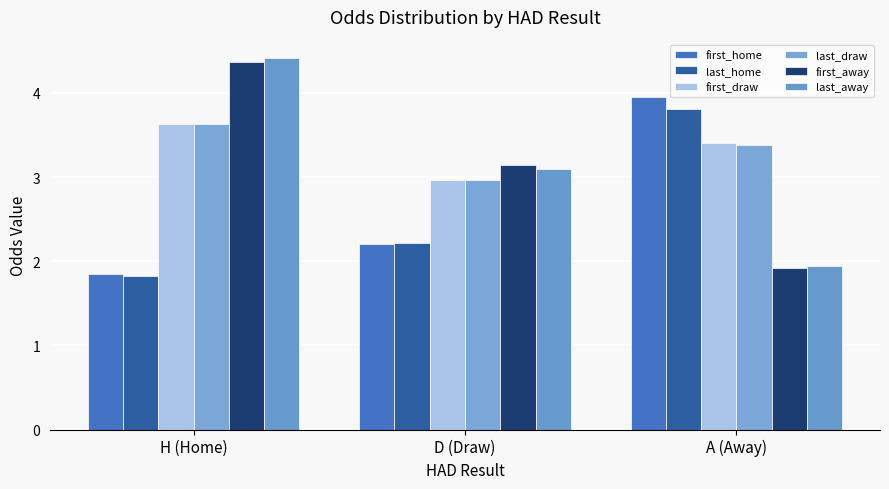

What are all the series names shown in the legend?

first_home, last_home, first_draw, last_draw, first_away, last_away